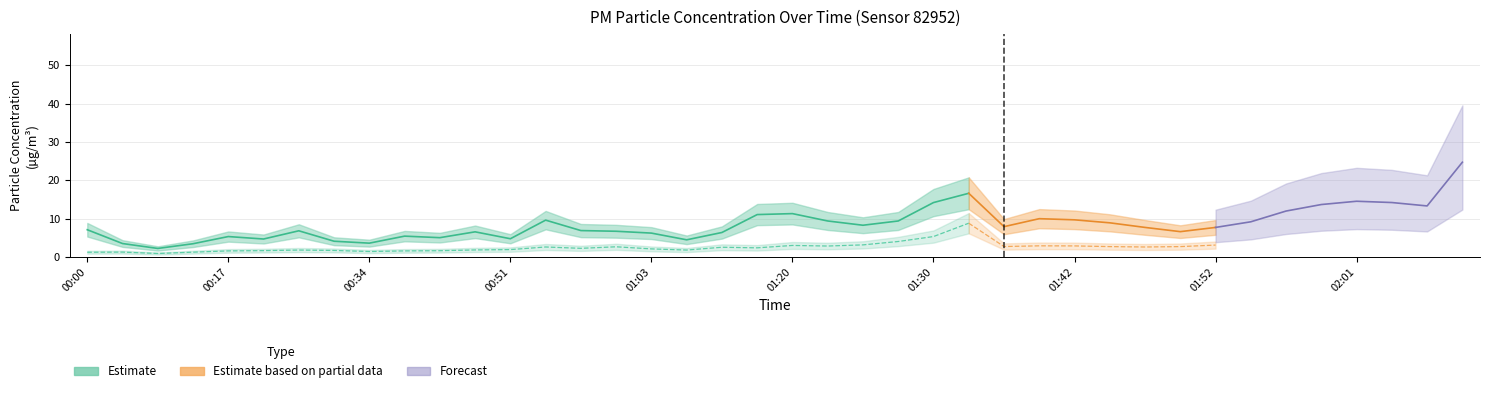

What is the approximate value of P1 at 00:07?

2.2